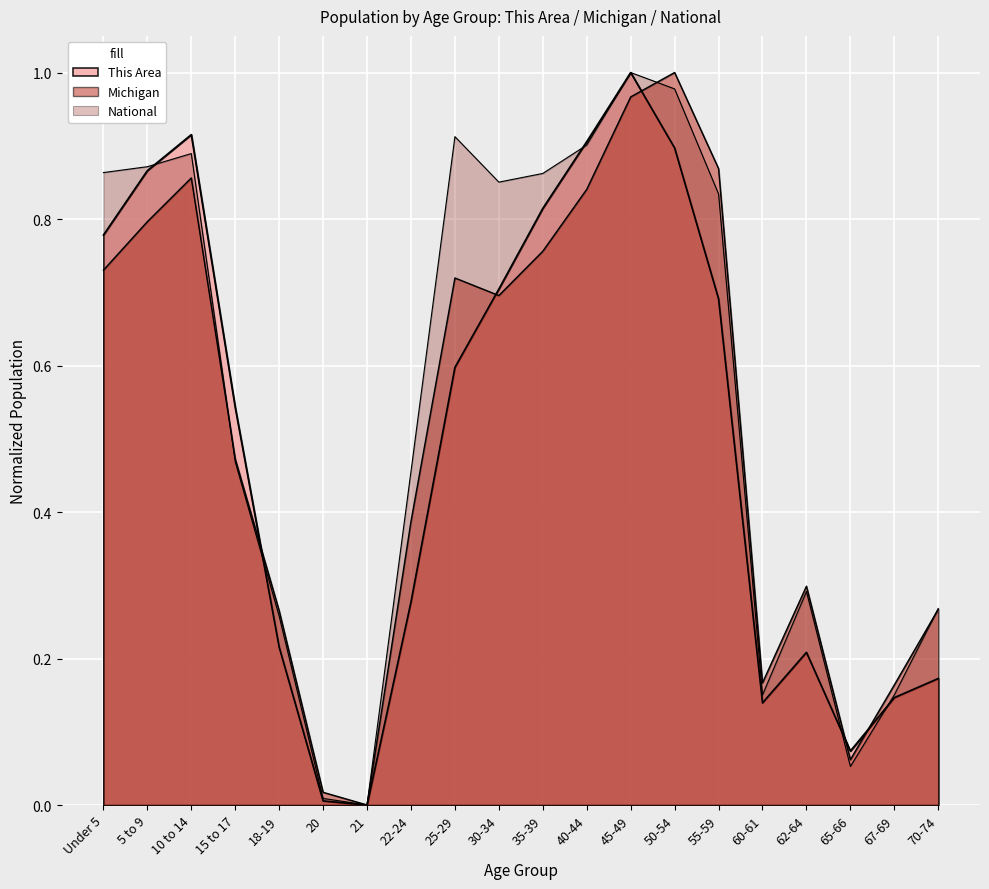

Is it true that Michigan equals 0.9 at 55-59?

True